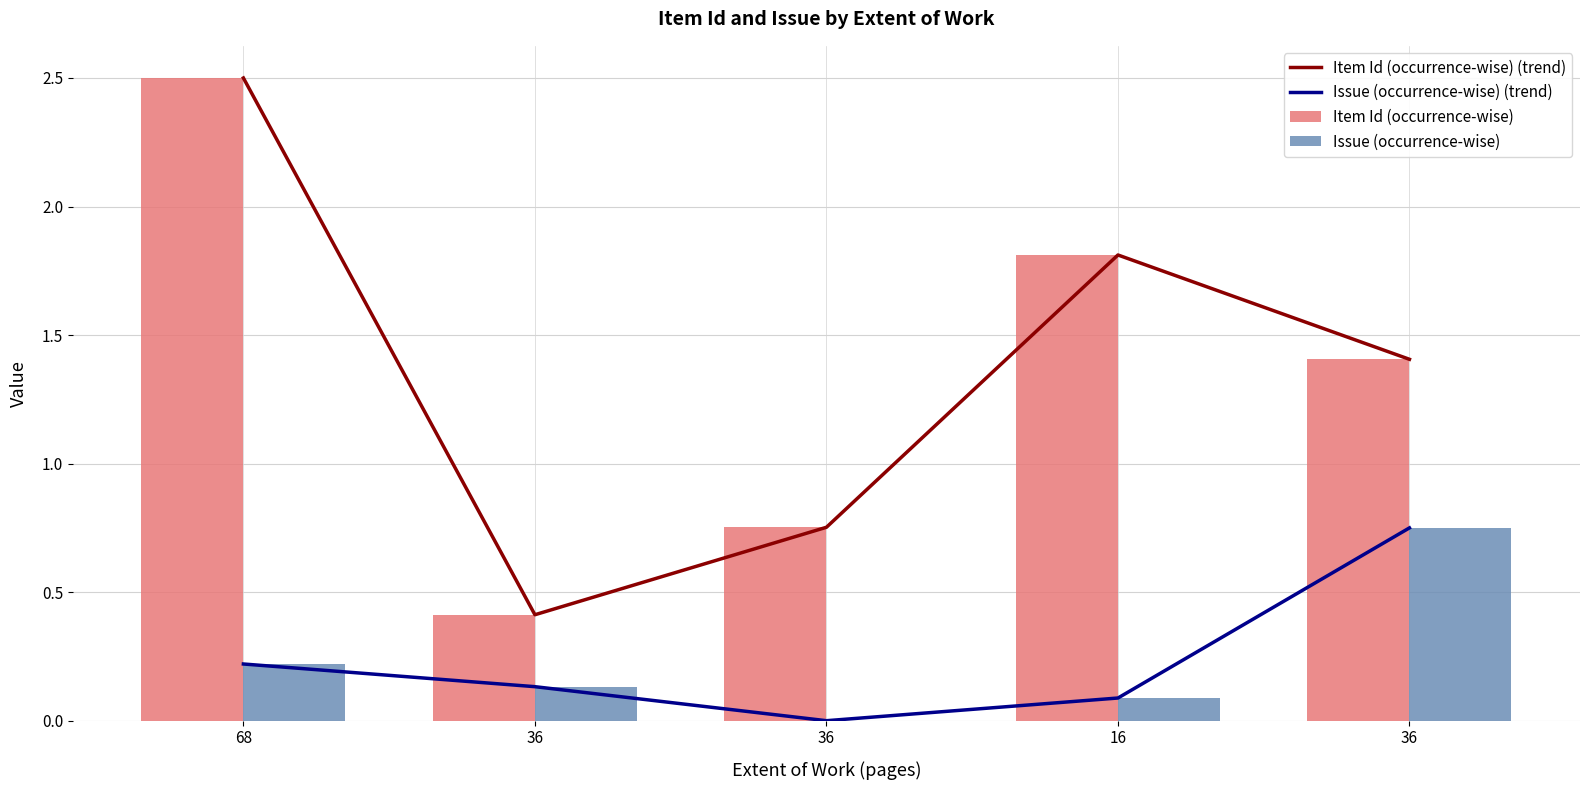

Which series has the largest total across all categories?

Item Id (occurrence-wise) (trend)